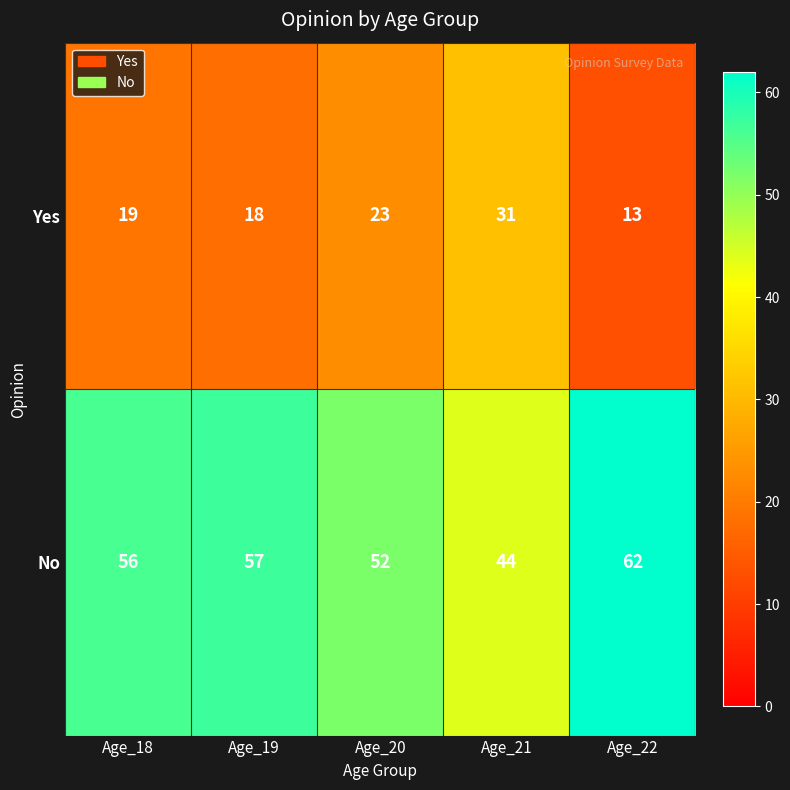

At Age_19, list the series in order from largest to smallest.

No, Yes